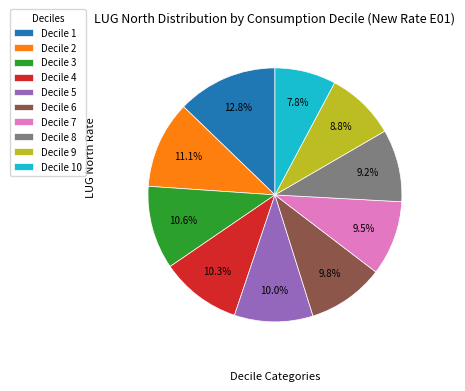

True or false: Decile 3 accounts for 1% of the total.

False